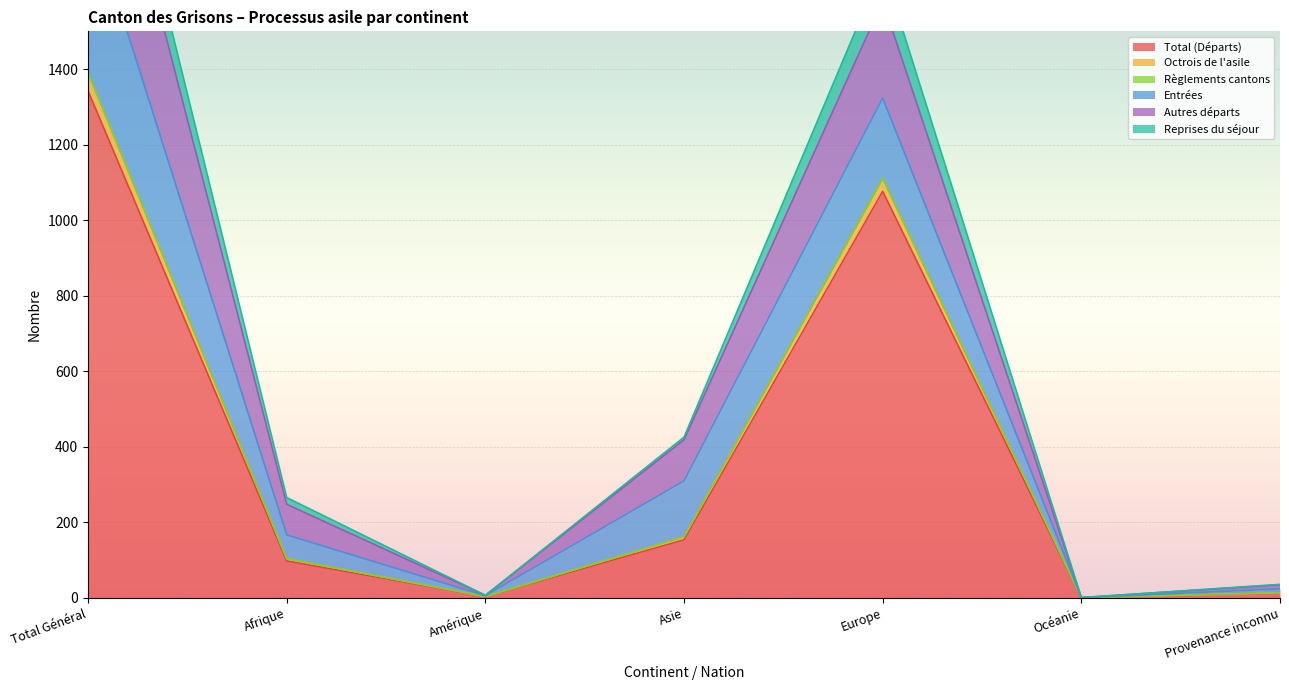

List the labels in order of Autres départs value, largest first.

Total Général, Europe, Asie, Afrique, Provenance inconnu, Amérique, Océanie